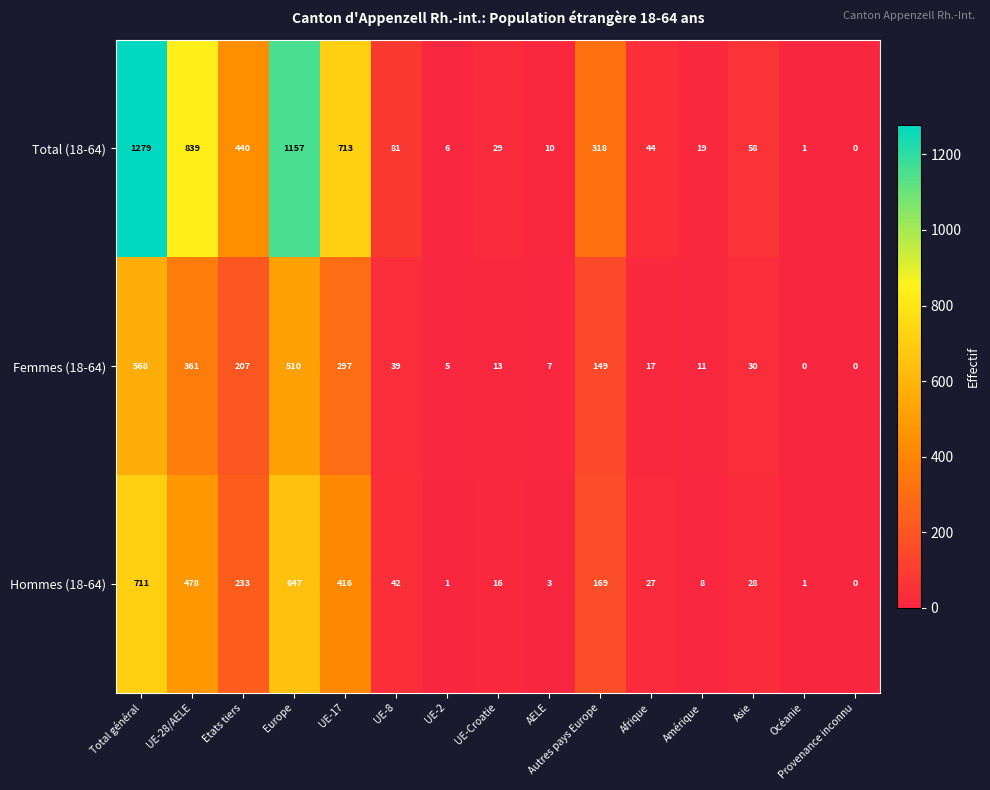

What is the greatest value displayed?

1279